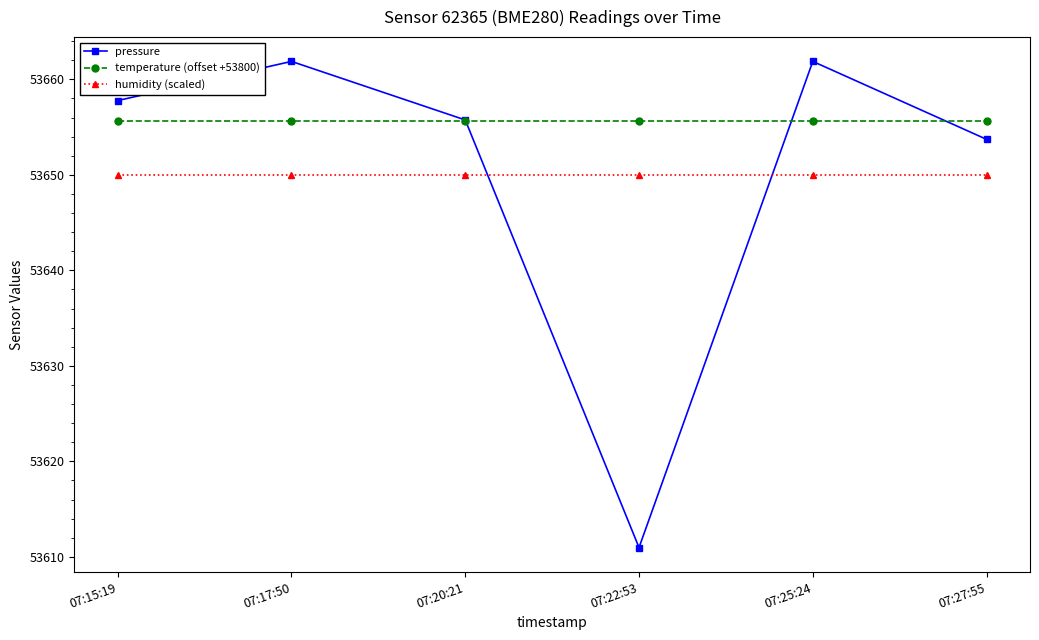

Read the temperature (offset +53800) value at 07:17:50.

53655.7